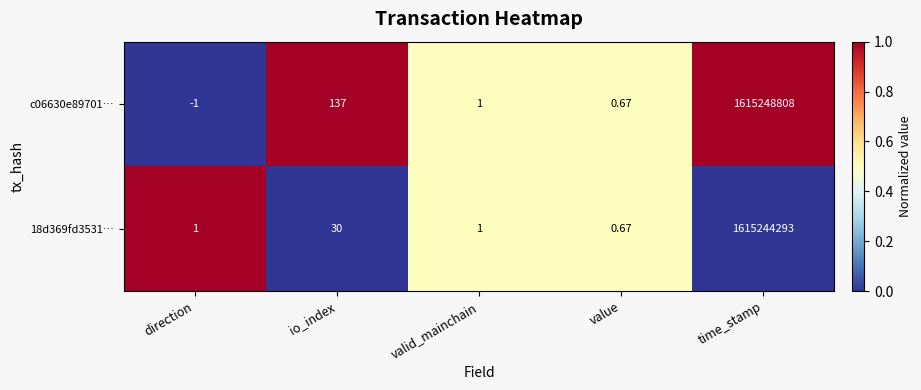

Which category has the highest value across all series?

time_stamp